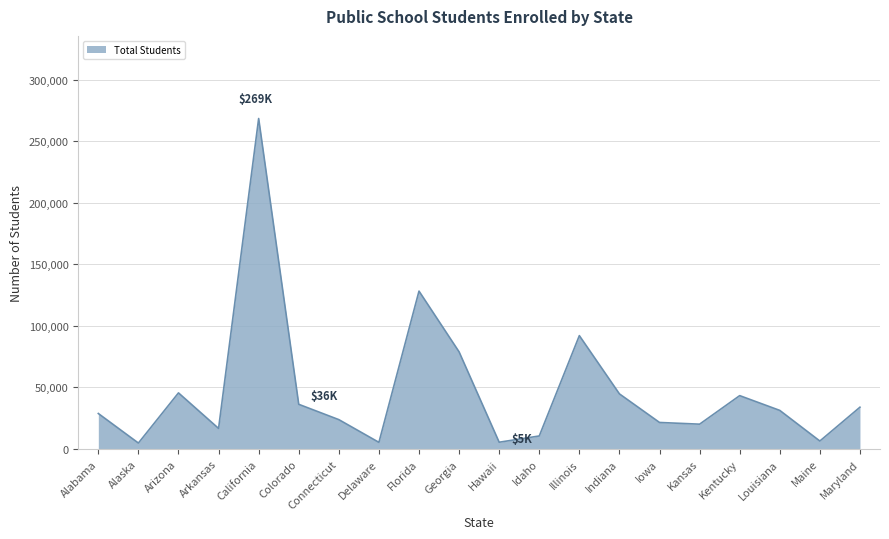

At which label is the value closest to 136722?

Florida